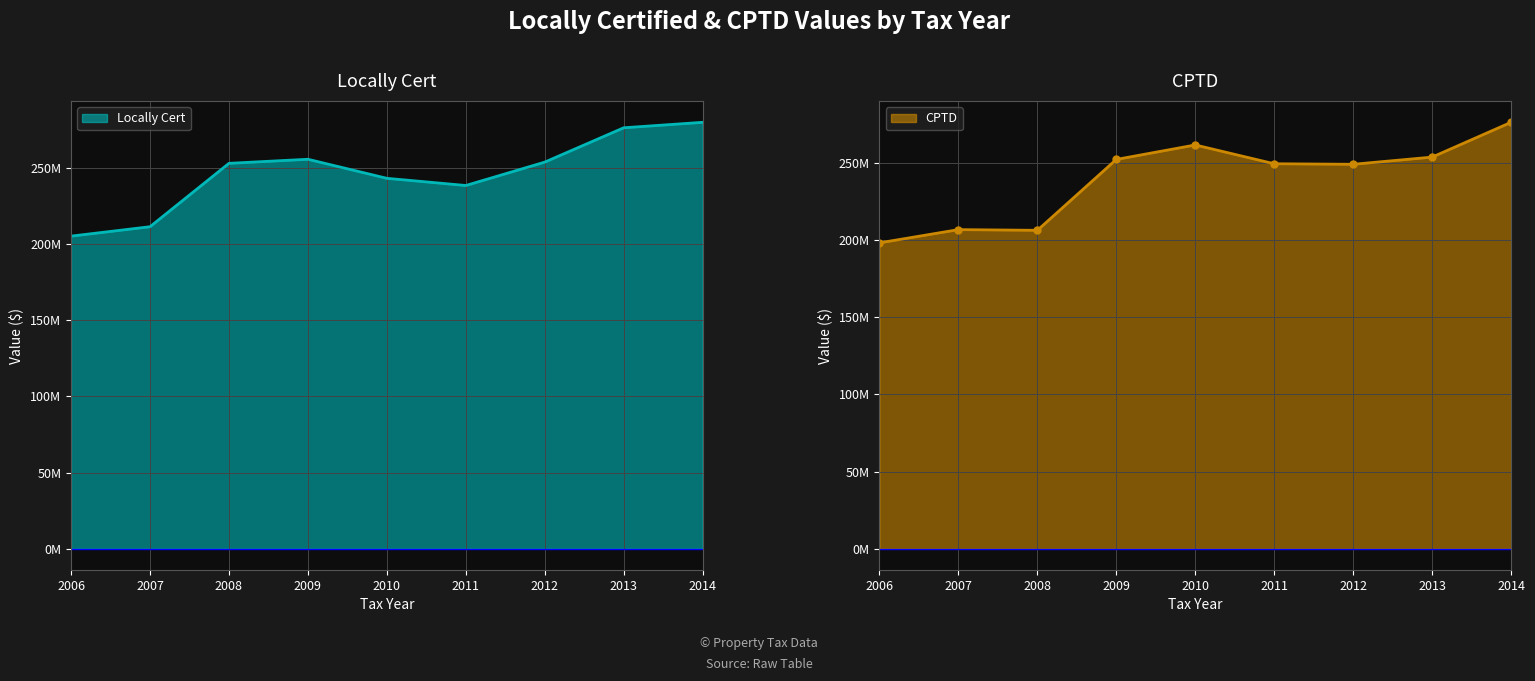

List the series in order of their overall mean, lowest first.

CPTD, Locally Cert